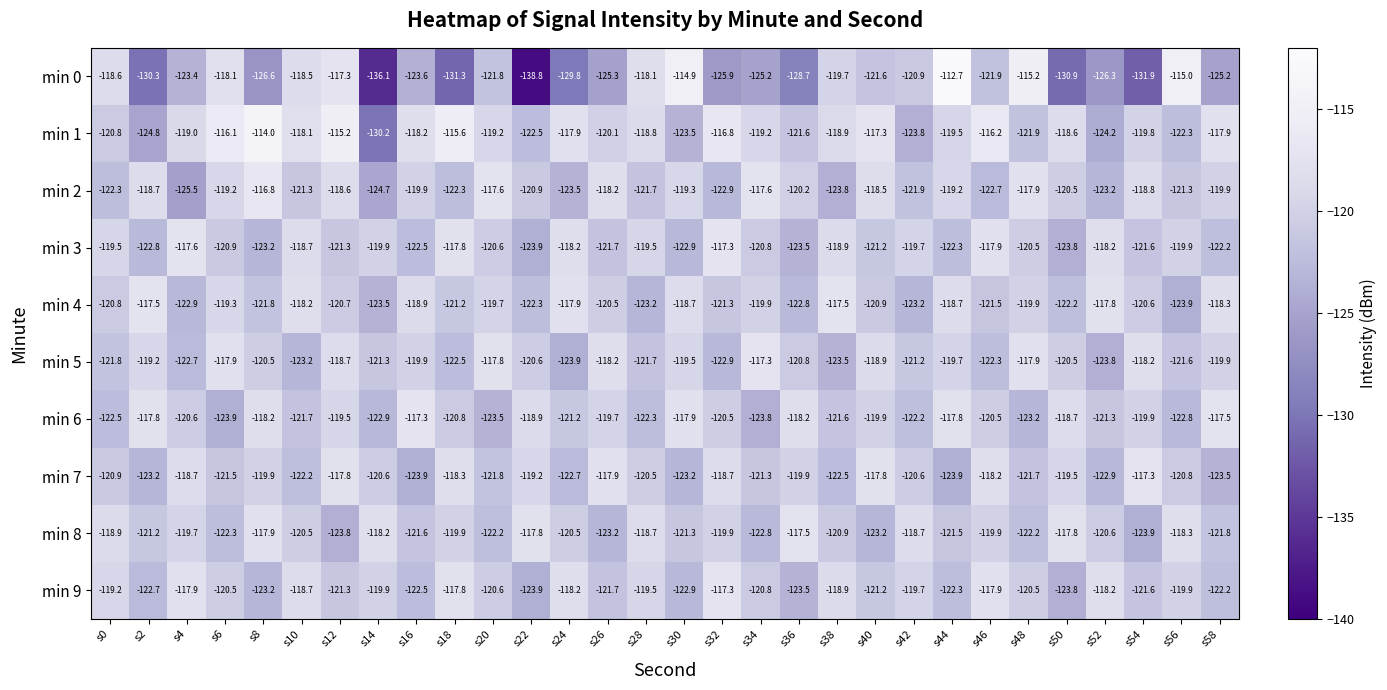

How many data points does each series have?

30